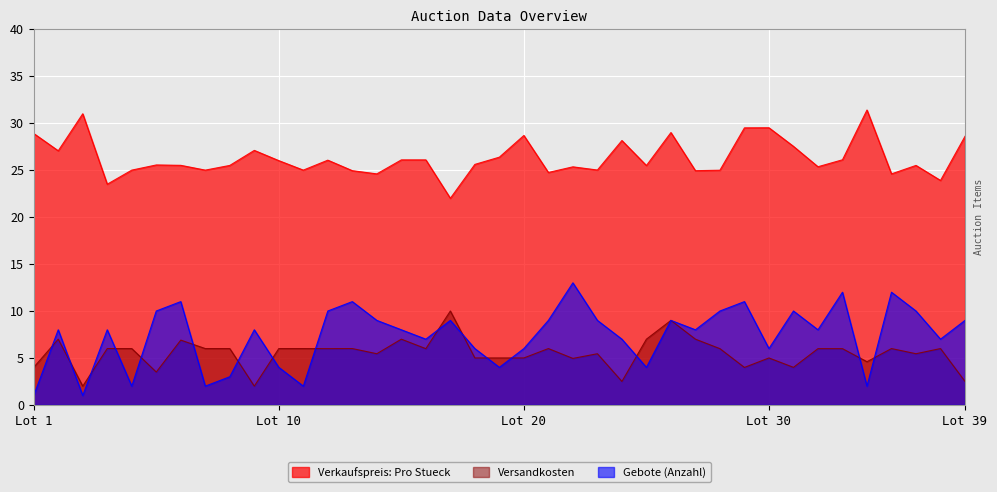

Which series has the largest total across all categories?

Verkaufspreis: Pro Stueck